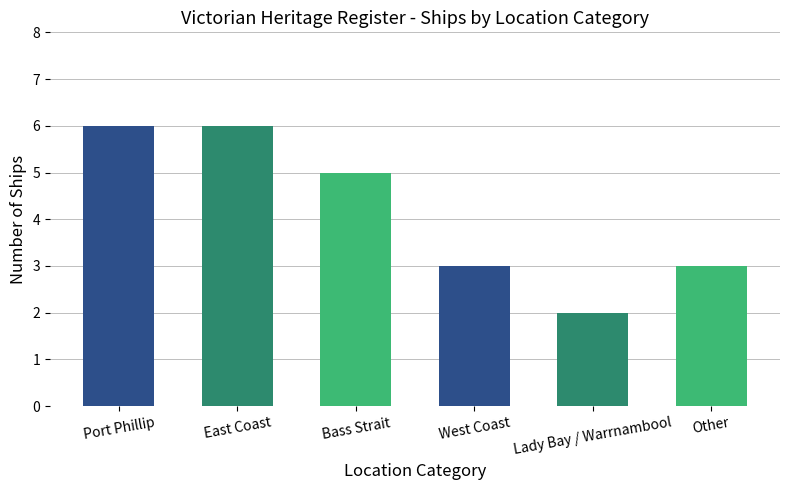

What is the greatest value displayed?

6